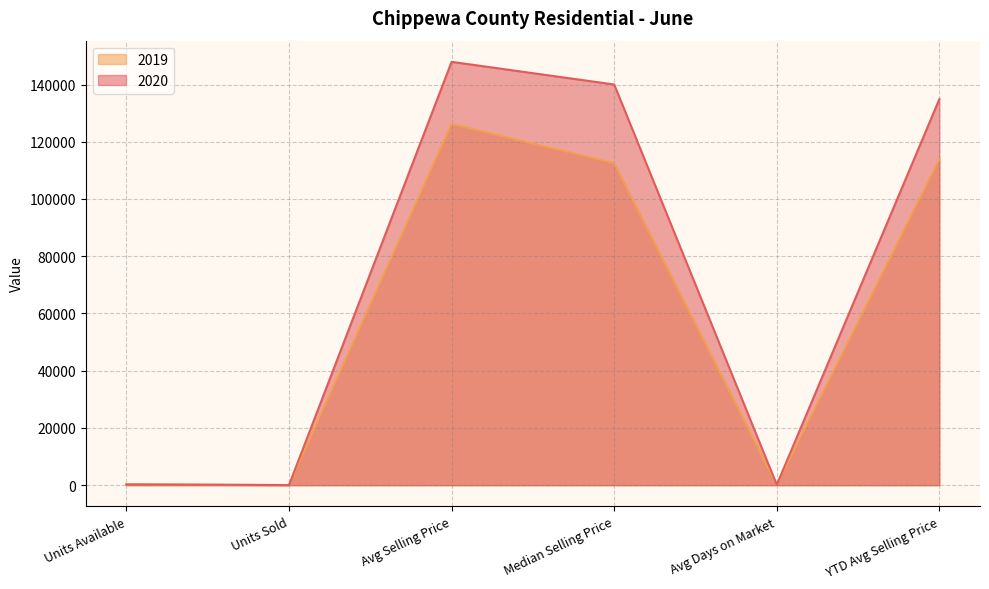

What is the difference between the 2020 values at Avg Days on Market and Units Available?

119